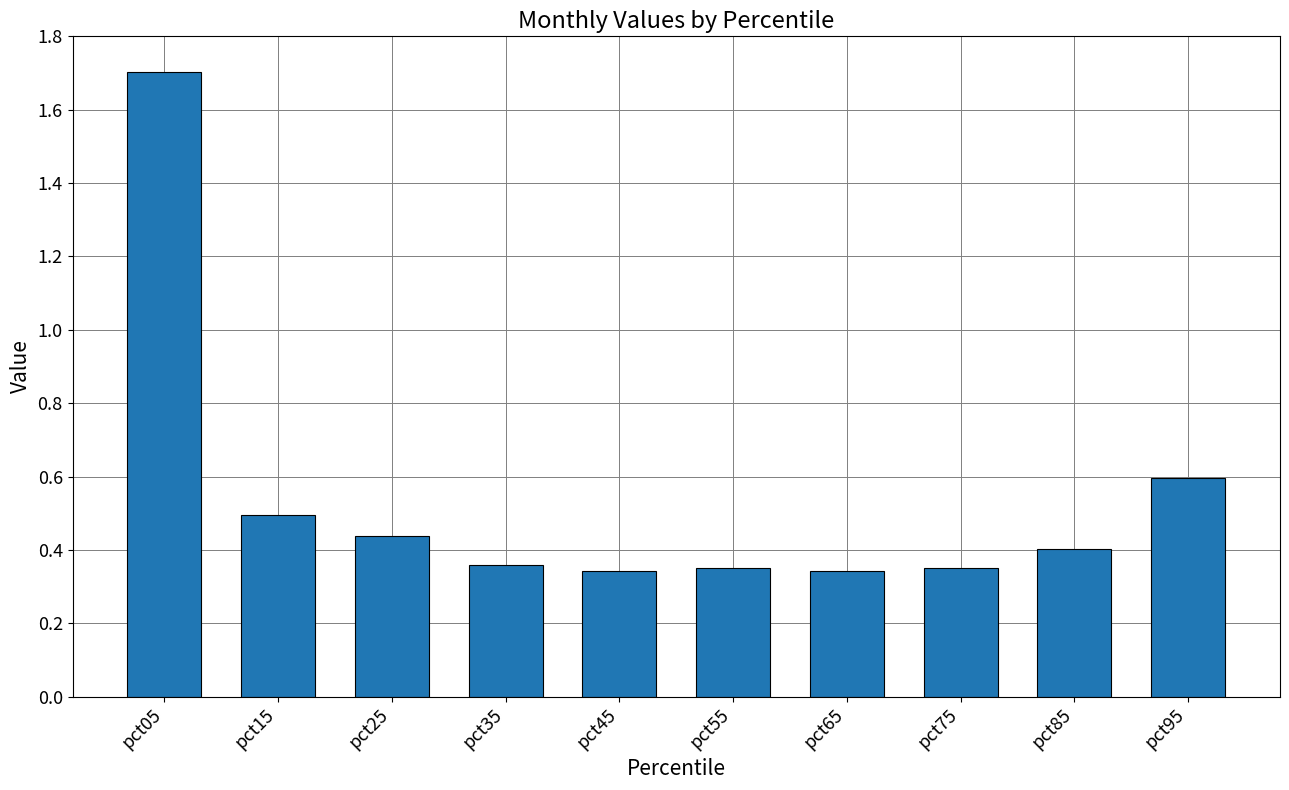

Between pct55 and pct95, which is larger?

pct95